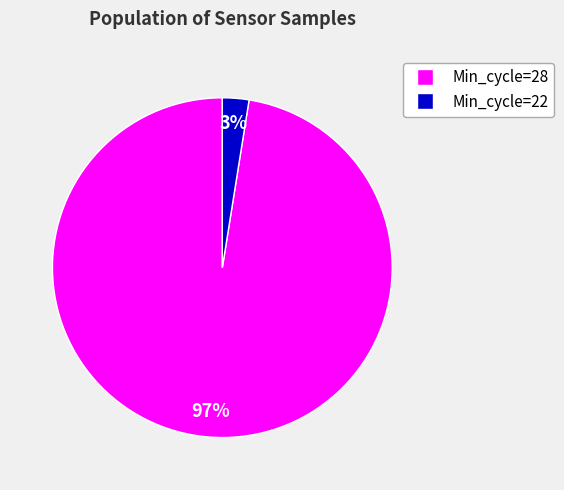

To the nearest percent, what is the average slice percentage?

50%